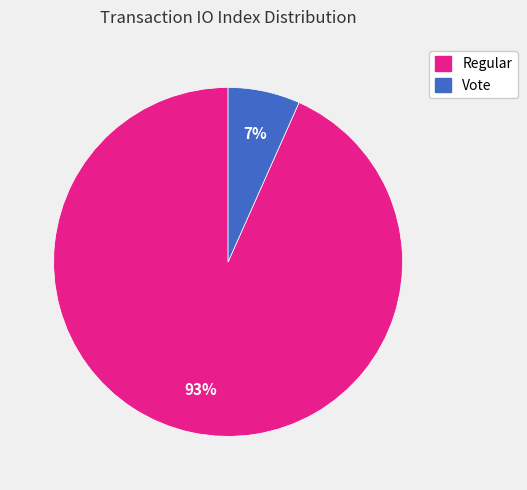

Is there a majority slice in this chart?

Yes